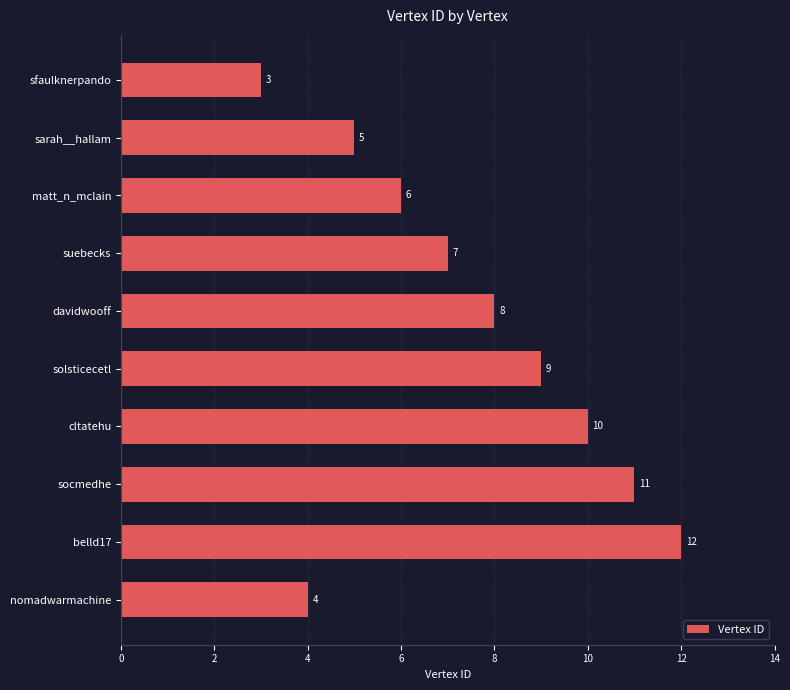

Approximately how many times larger is the value at sfaulknerpando compared to socmedhe?

0.3